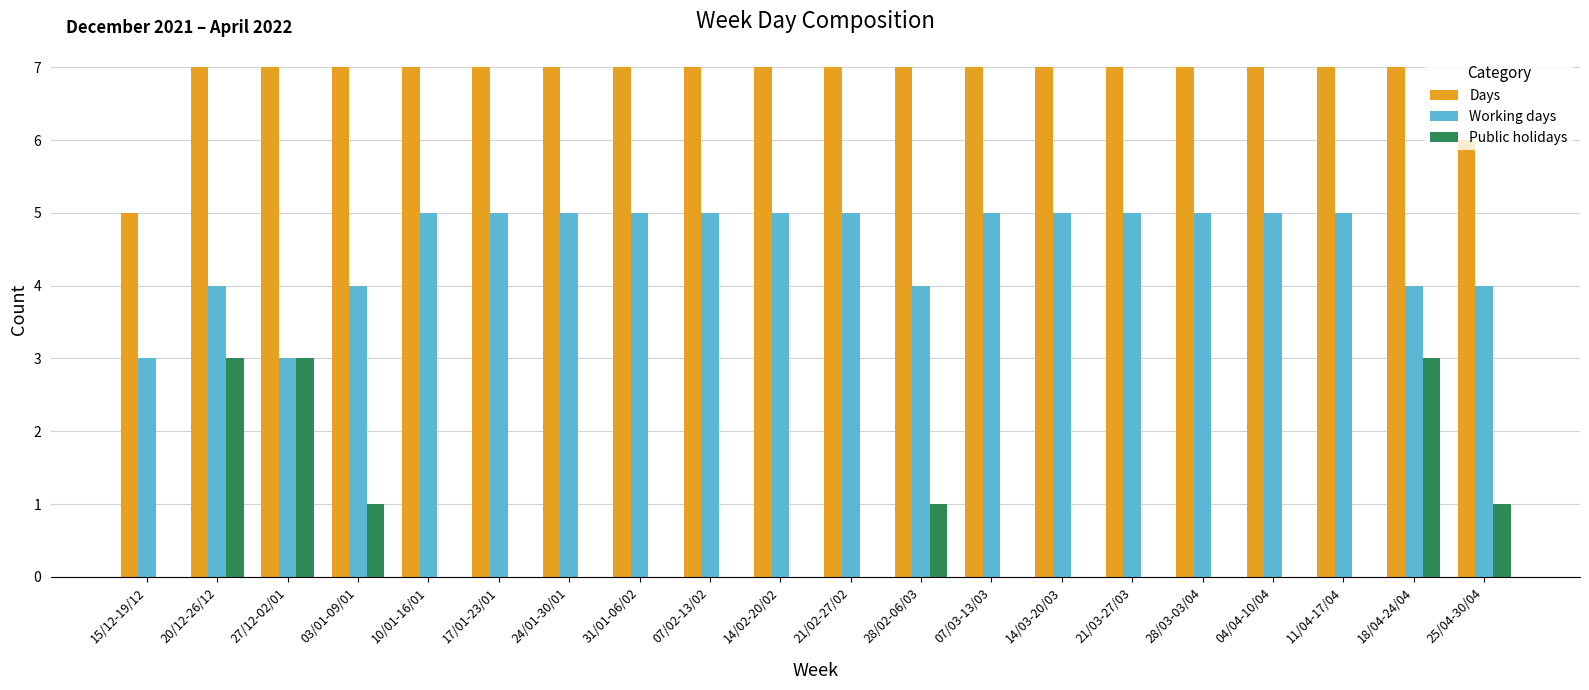

The Working days series shows 5 at 21/03-27/03. True or false?

True